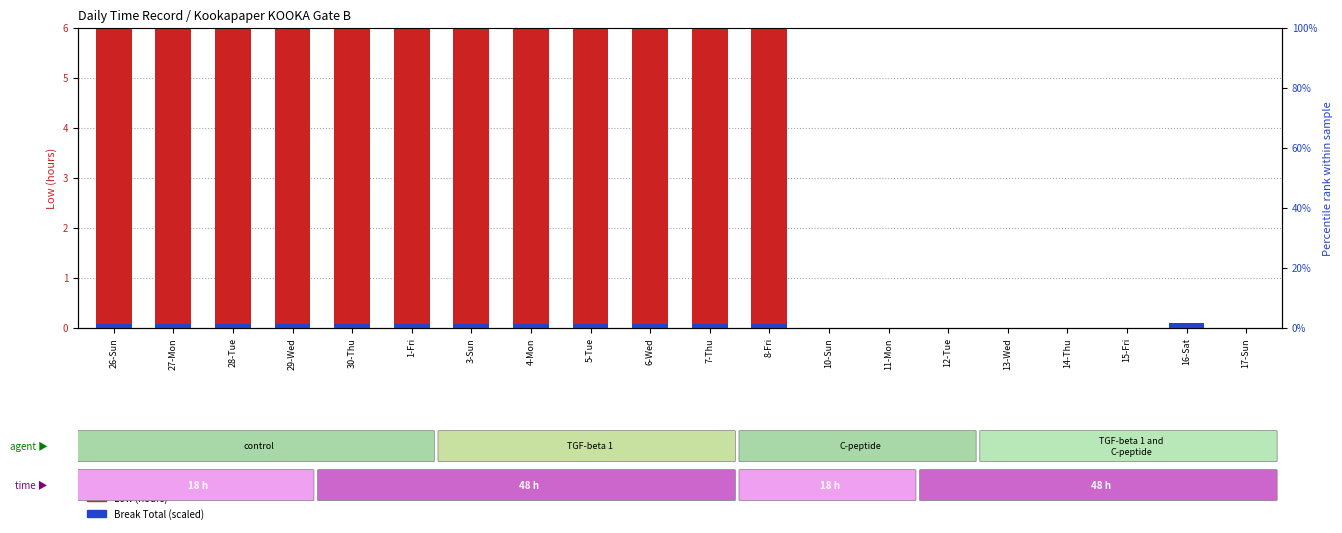

At which category does the chart reach its minimum across all series?

10-Sun